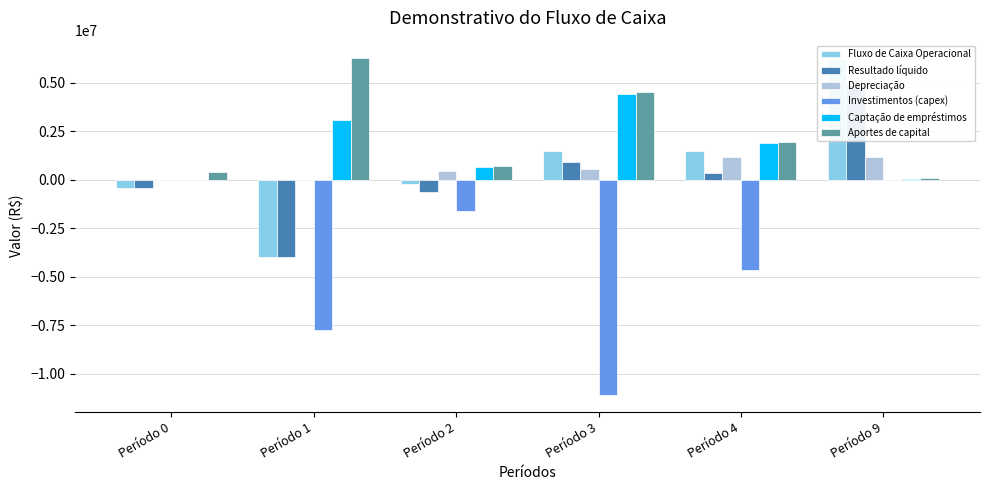

How many data points in Fluxo de Caixa Operacional are above 1467599?

3